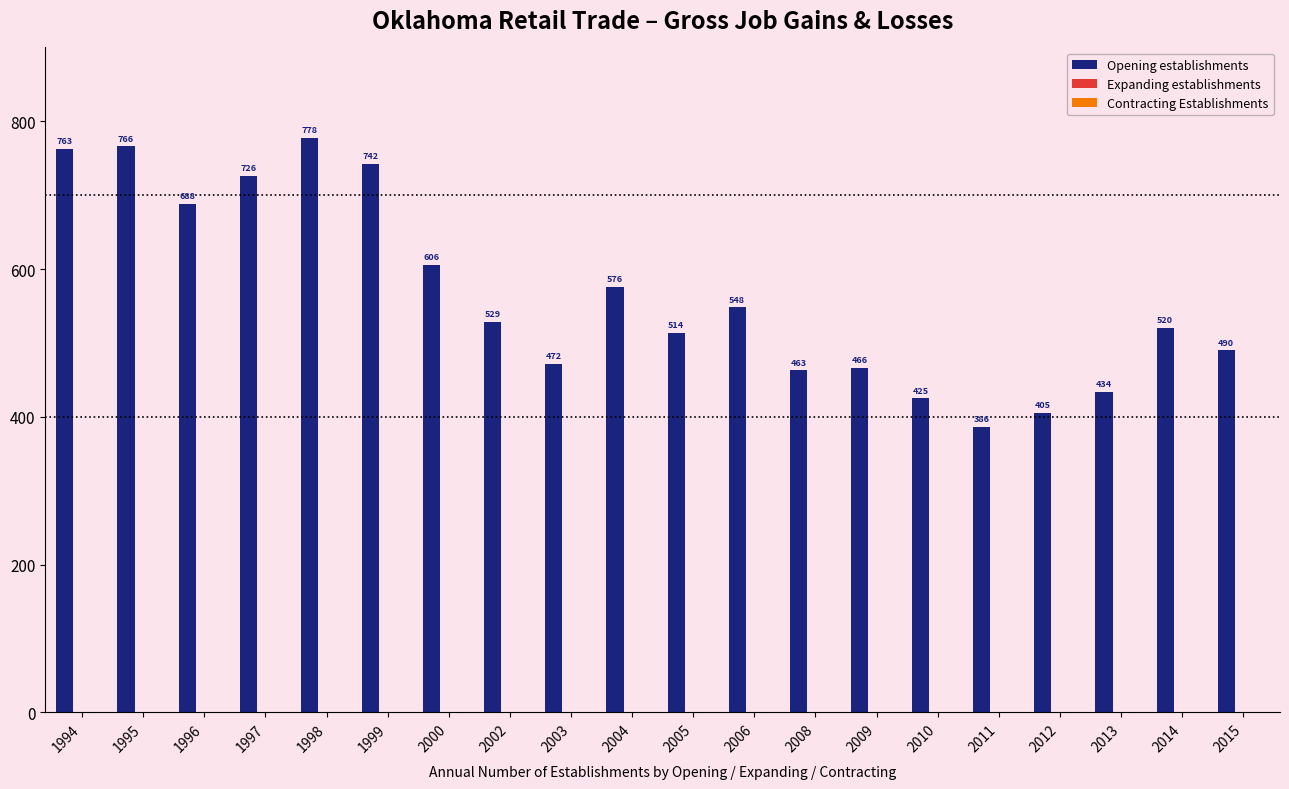

Are the bars horizontal?

No